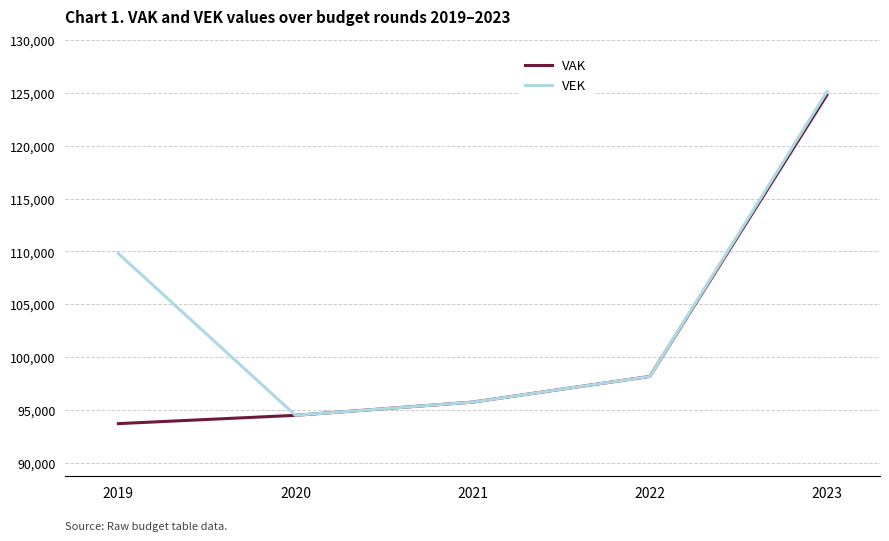

The value of VEK at 2020 is 134351. True or false?

False